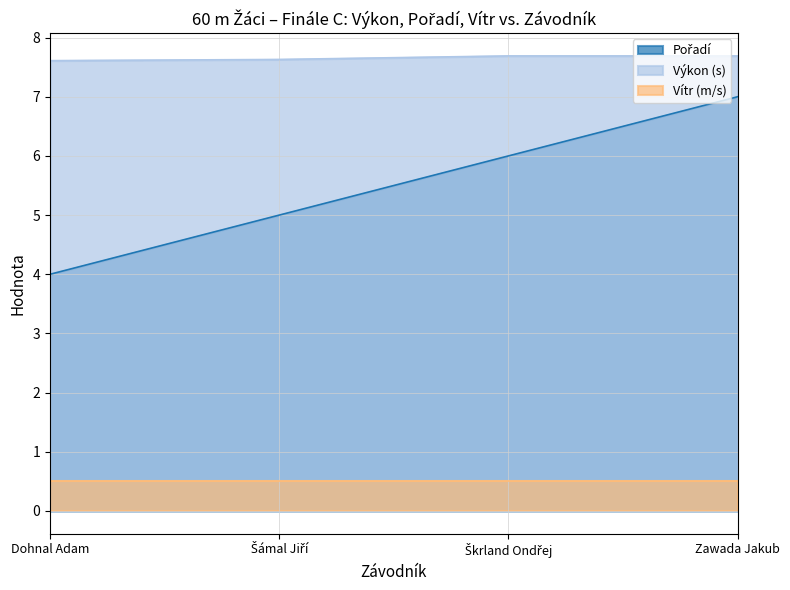

What is the difference between the maximum and minimum values in the Výkon series?

0.1